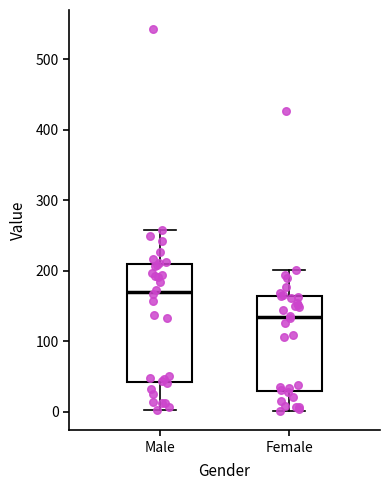

Where does the median line of the box for Female sit on the y-axis? The values are not printed on the chart, so give them approximately, as read against the axis.

130